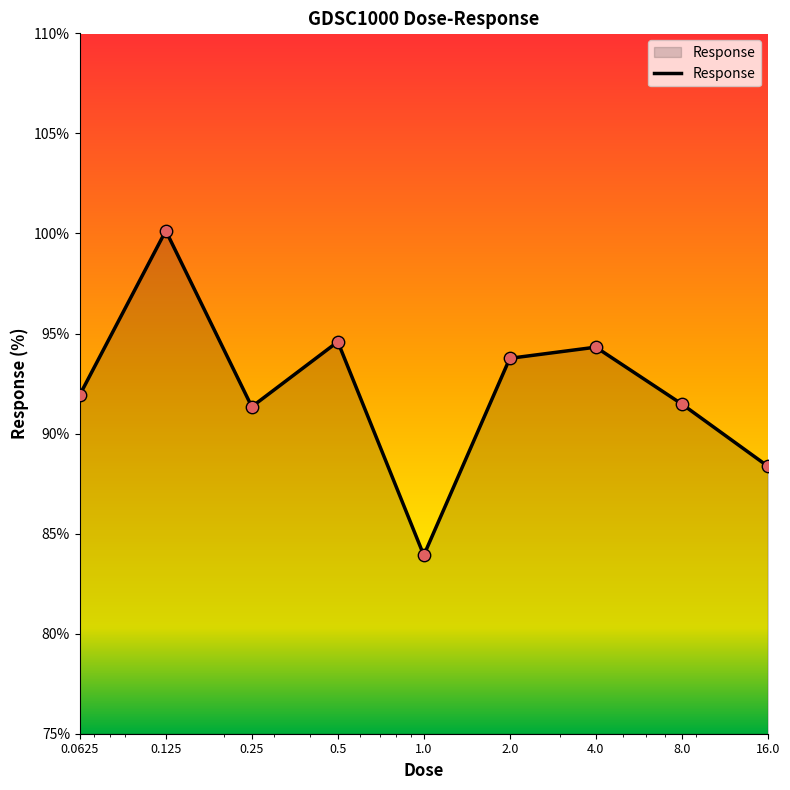

What is the difference between the maximum and minimum values?

16.2